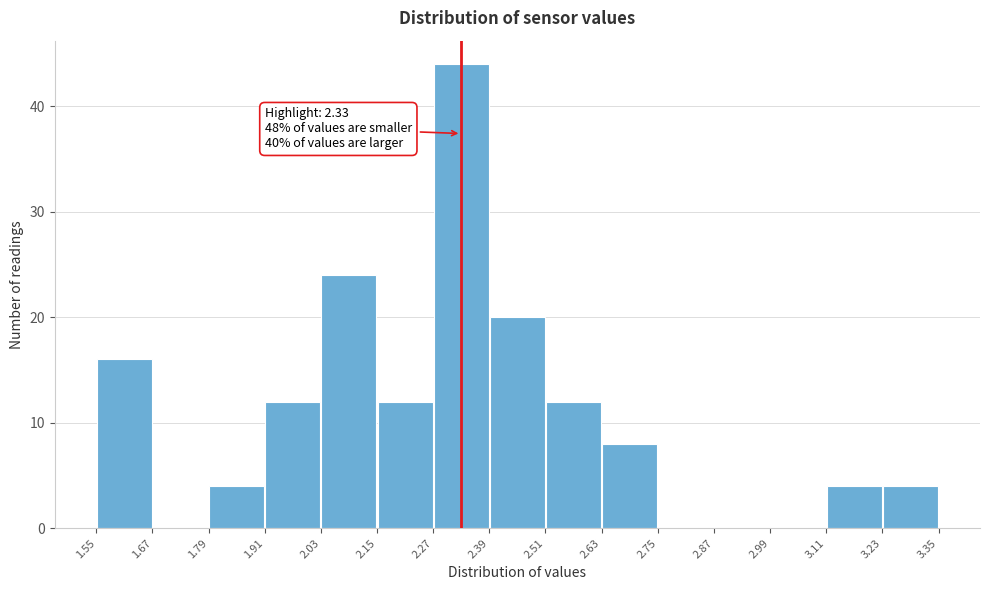

Over which range of the x-axis is the bar tallest?

2.27 to 2.39